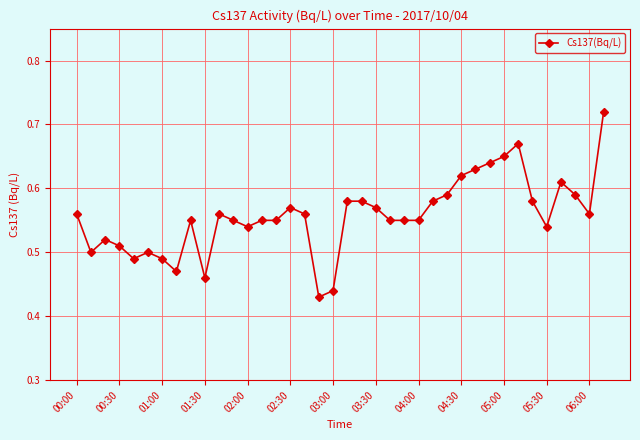

True or false: the data has more than 0 interior local peaks.

True